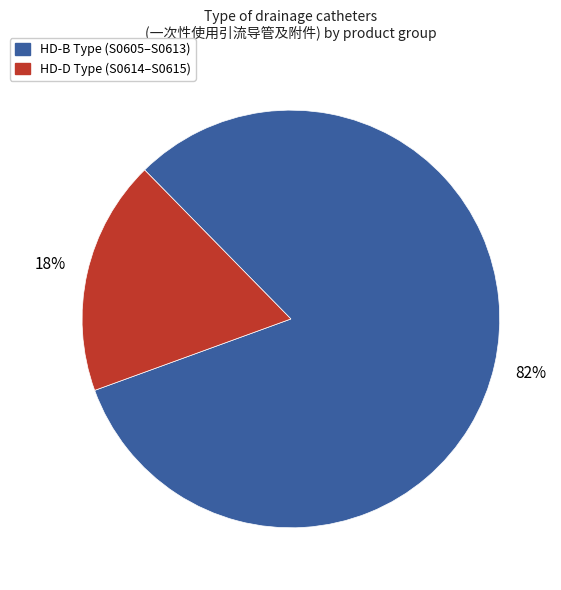

Does any single category account for the majority?

Yes